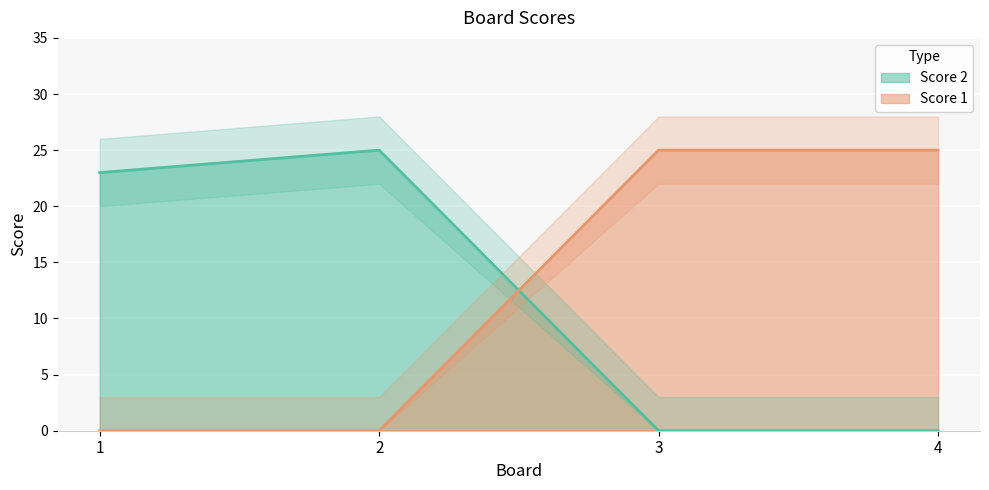

The value of Score 1 at 4 is 44. True or false?

False